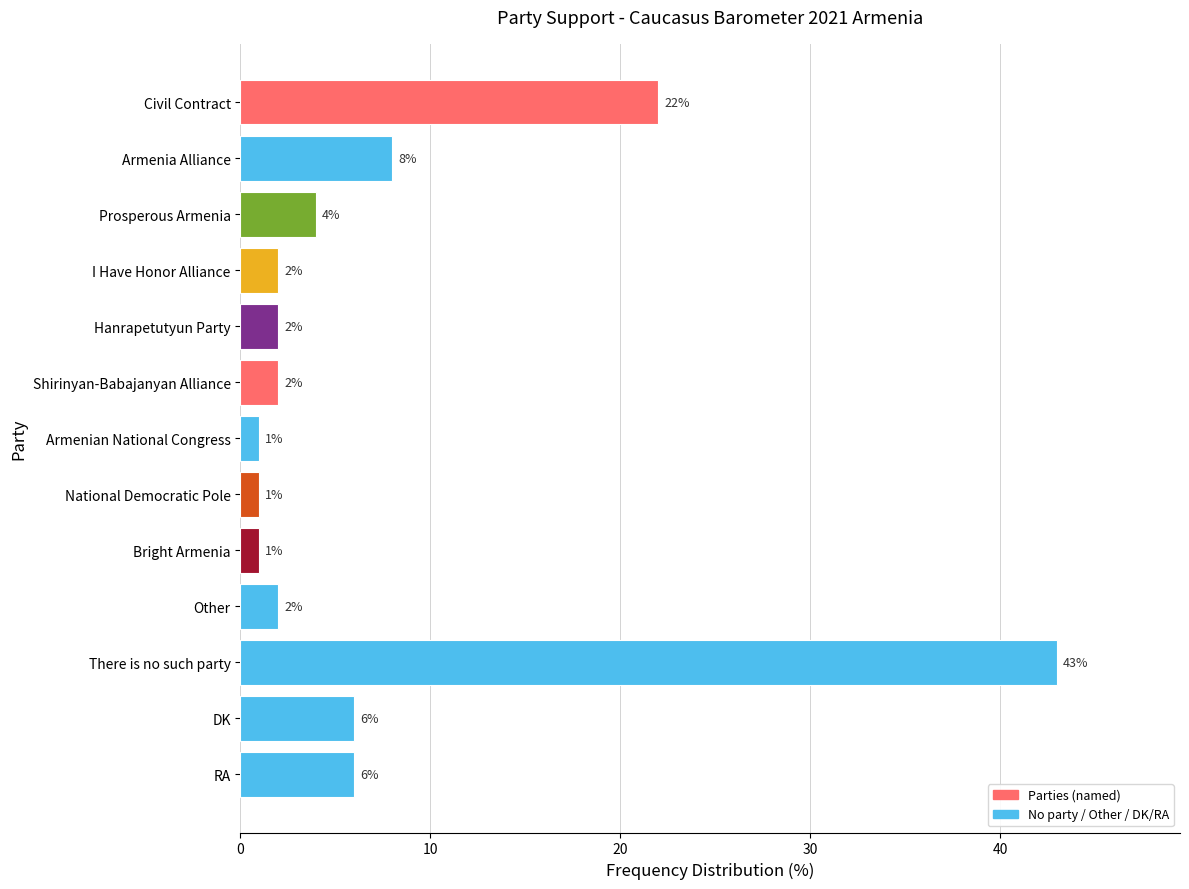

How many data points are less than 2?

3